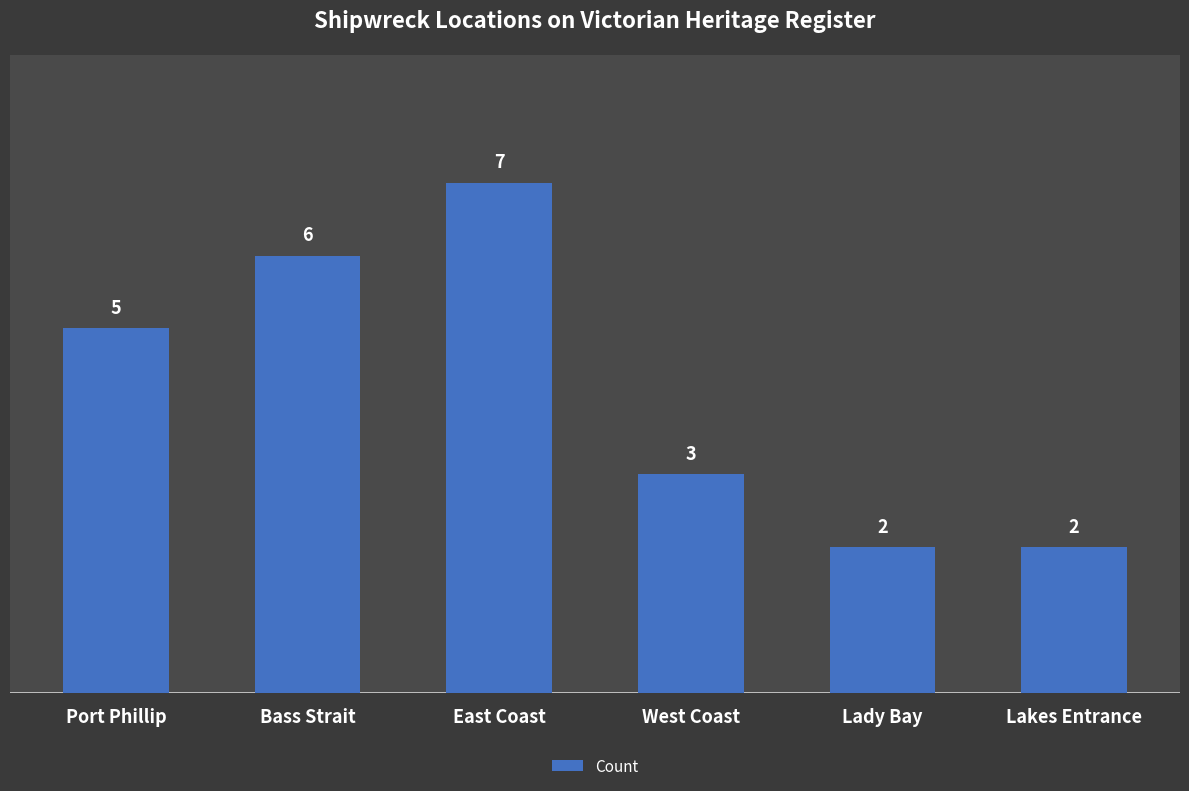

Count the values in the range 2 to 6.

5